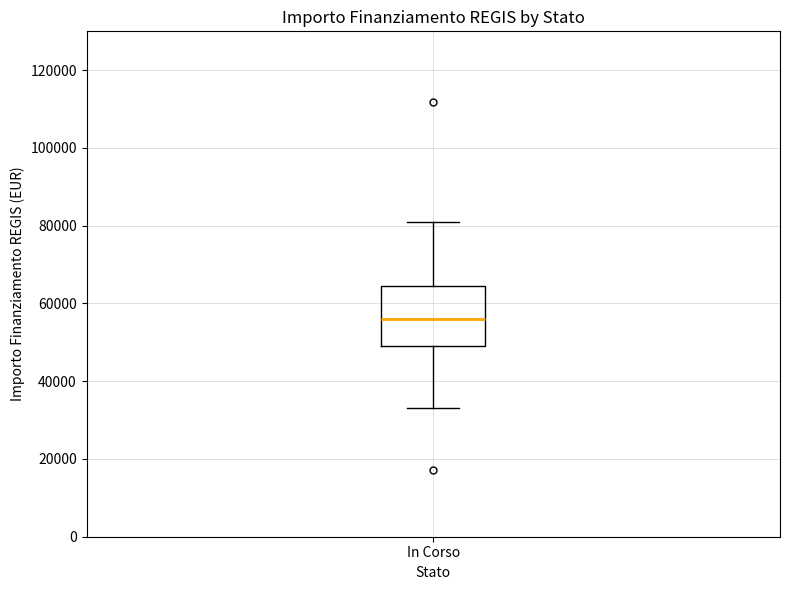

Read this box plot against the y-axis: the position of the median line, the range covered by the box, and the ends of both whiskers. The values are not printed on the chart, so give them approximately, as read against the axis.

median 56000, box 50000 to 64000, whiskers 32000 to 80000